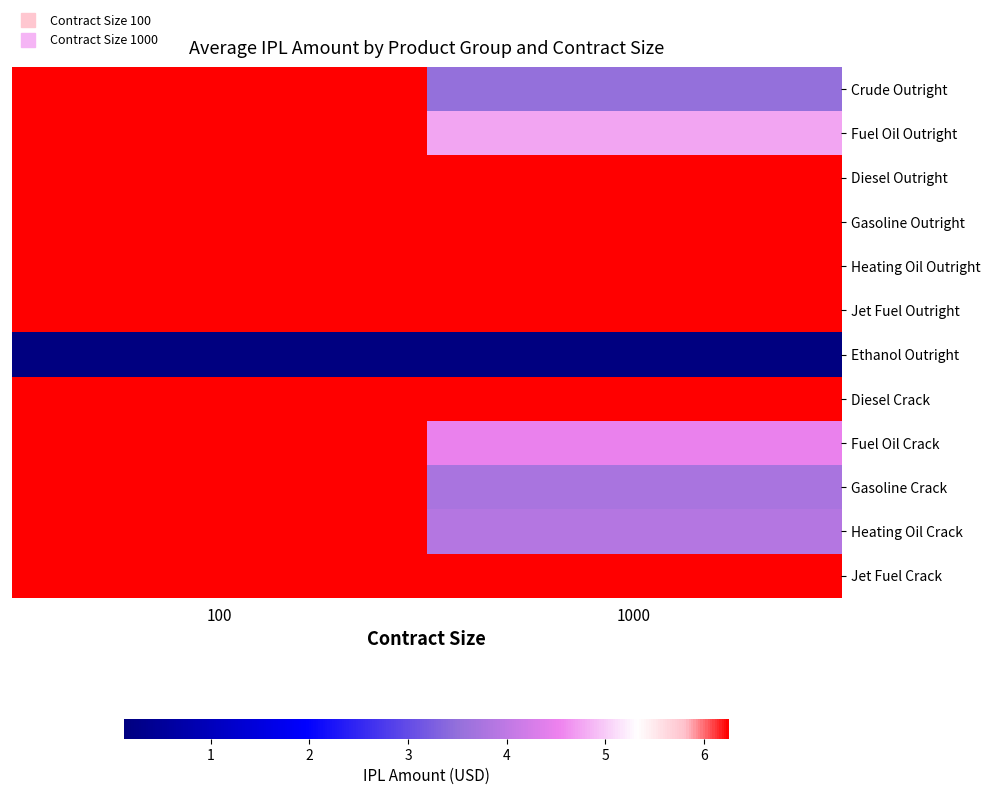

What is the greatest value displayed?

6.2